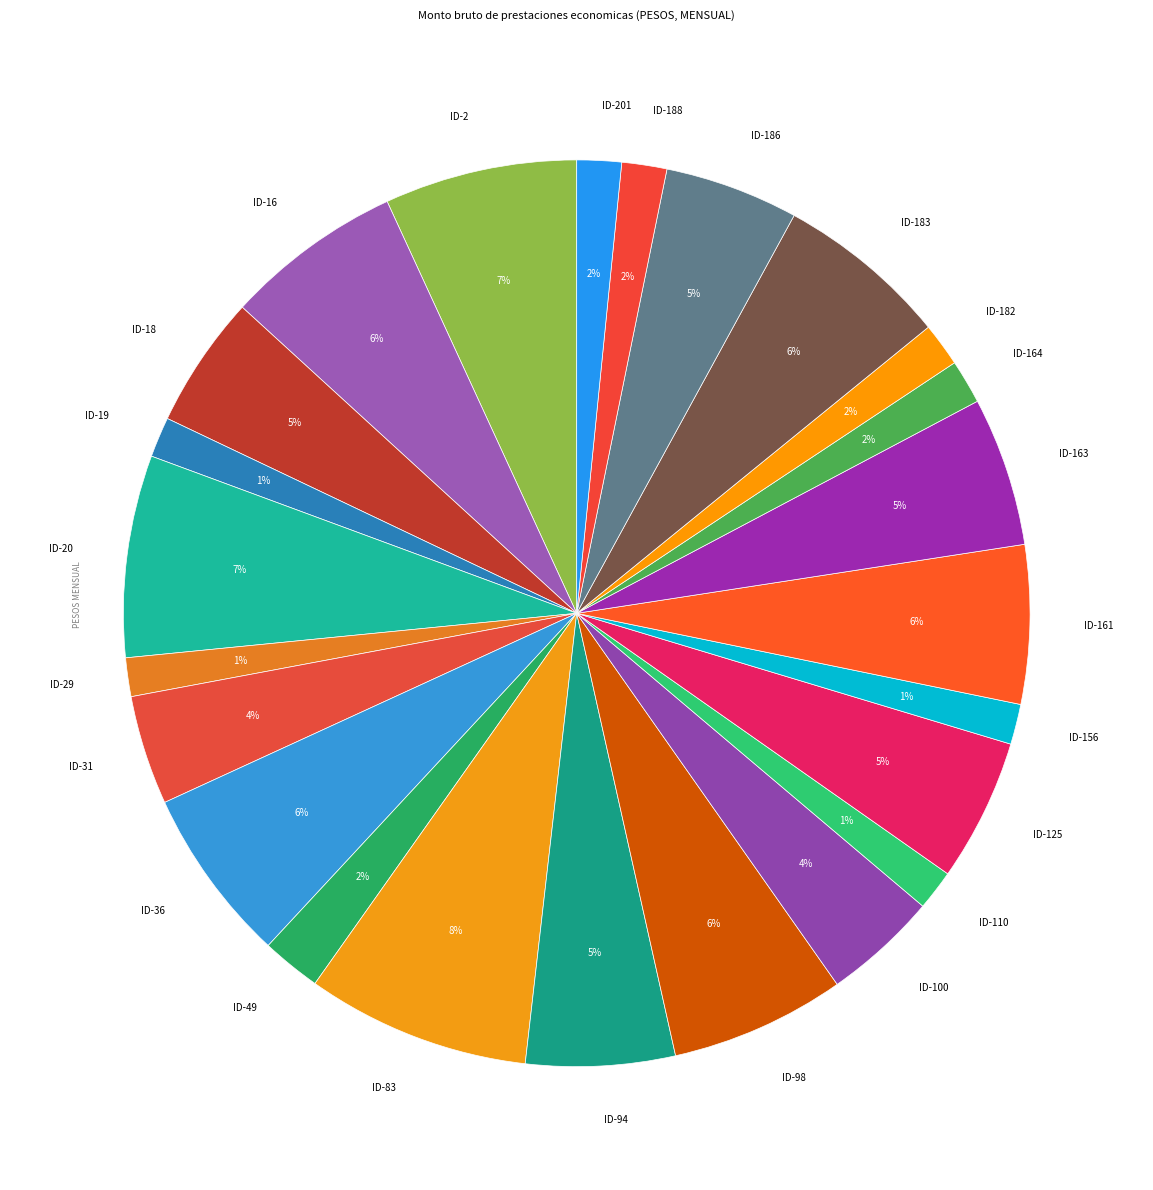

To the nearest percent, what is the average slice percentage?

4%